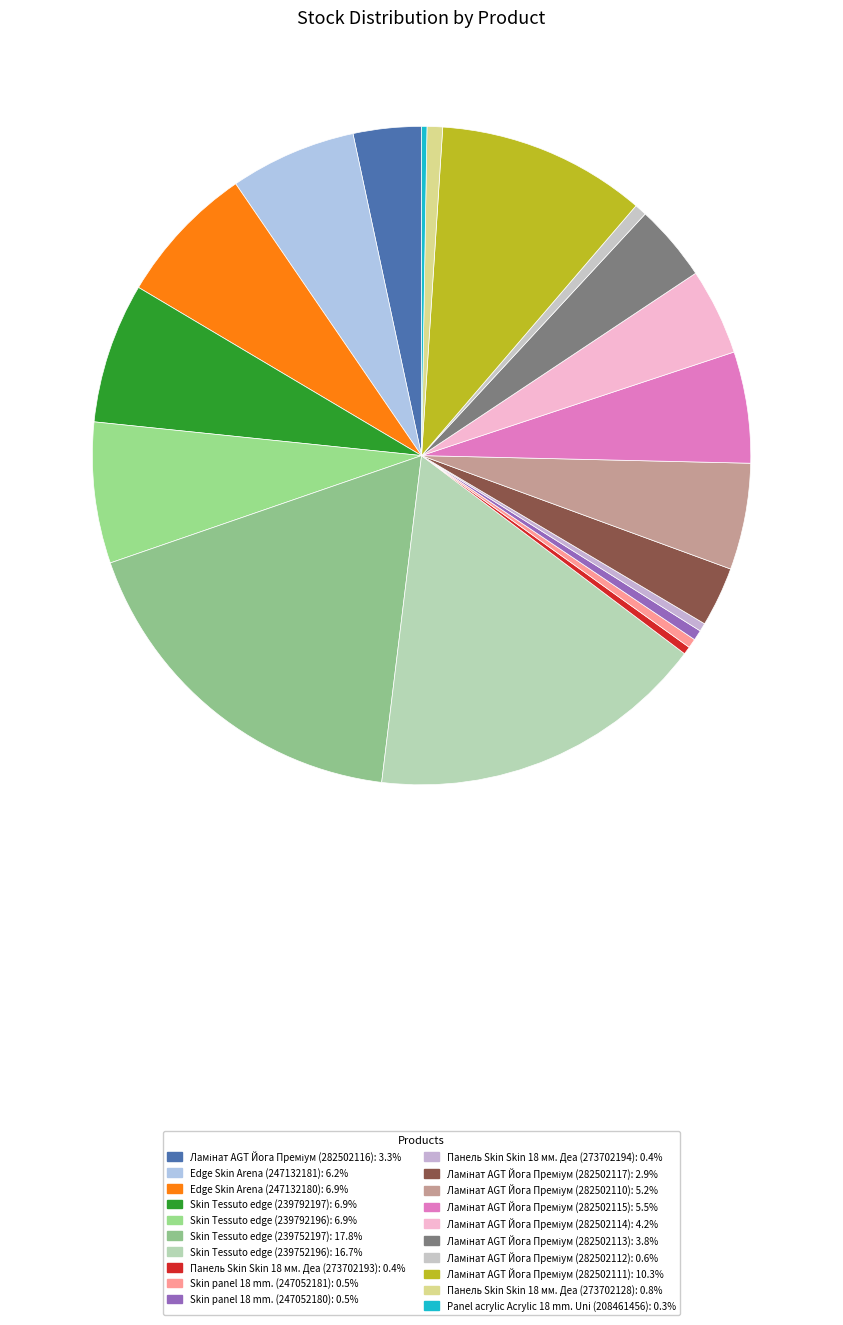

What is the change in value from Skin Tessuto edge (239752196) to Ламінат AGT Йога Преміум (282502114)?

-520